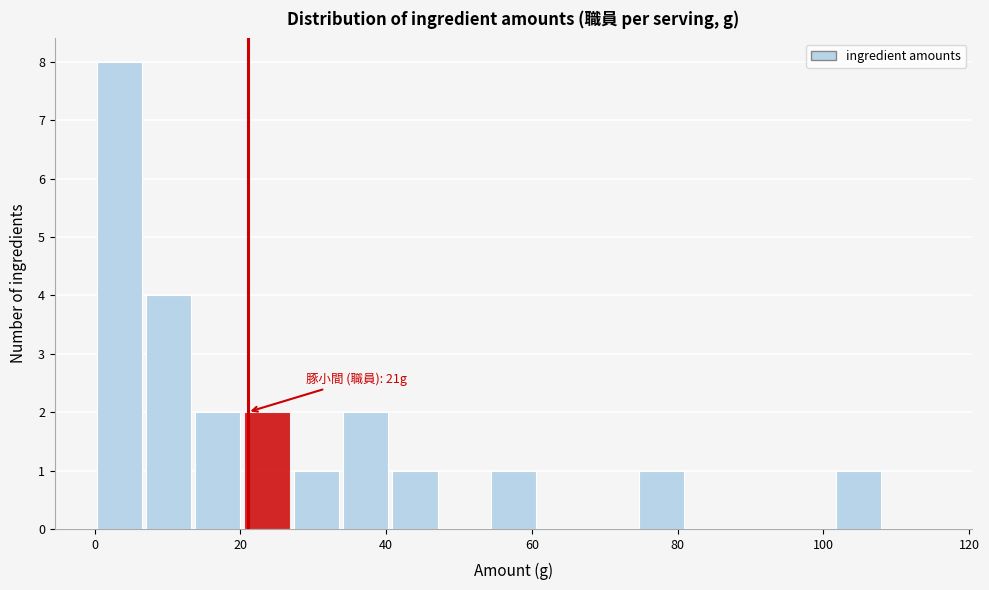

Read against the x-axis, roughly where is the centre of the tallest bar?

4